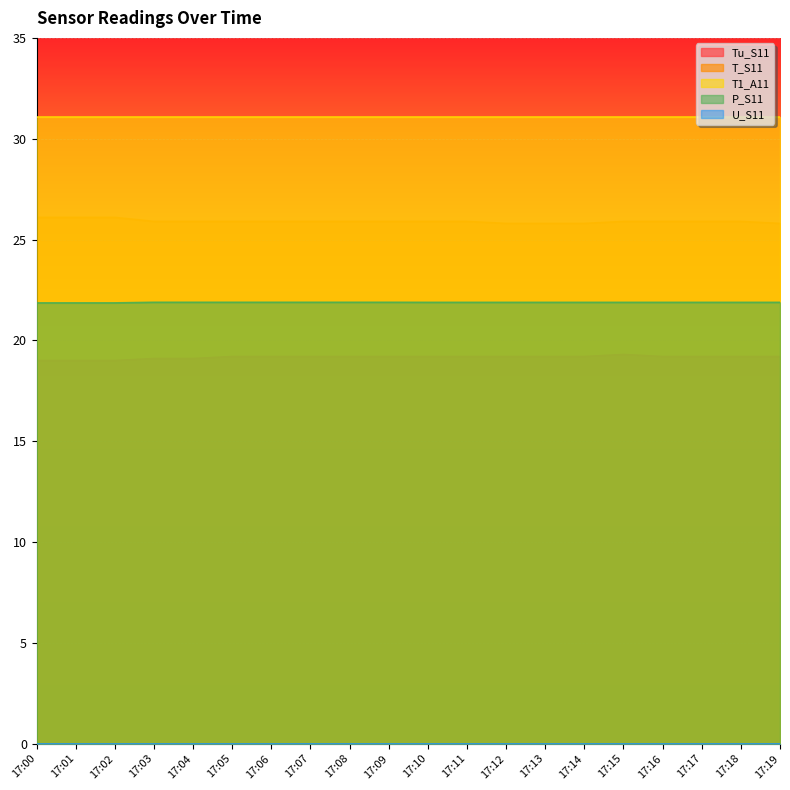

What is the value of the Tu_S11 point at the 7th from the left?

19.2